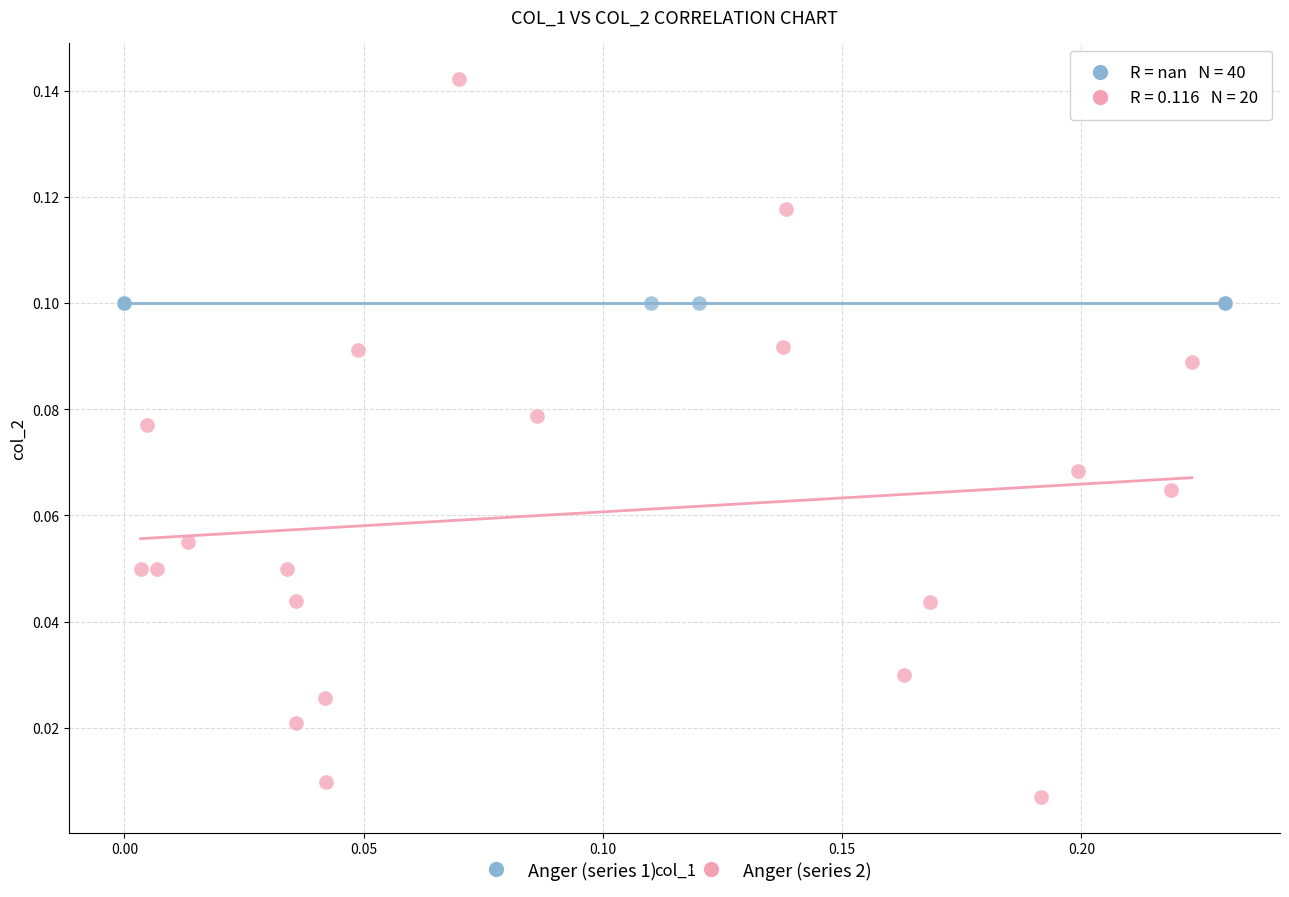

Which series contains the highest Y value?

Anger (series 2)